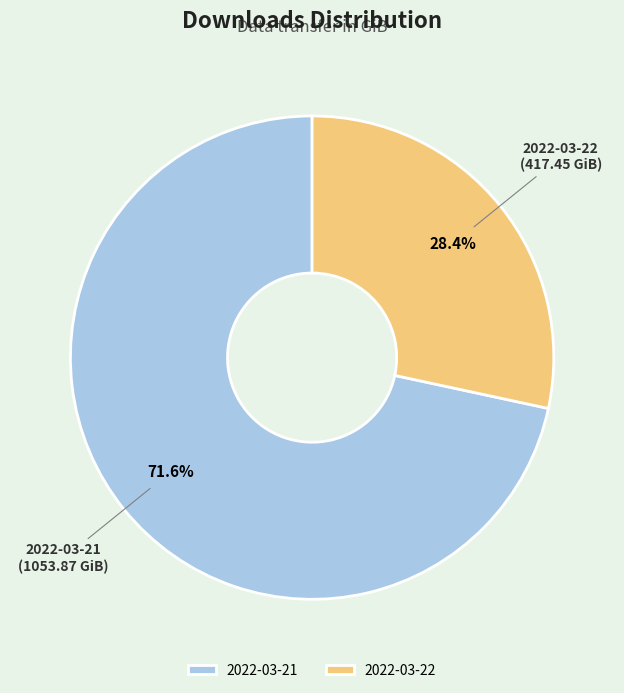

Which slice is the smallest?

2022-03-22